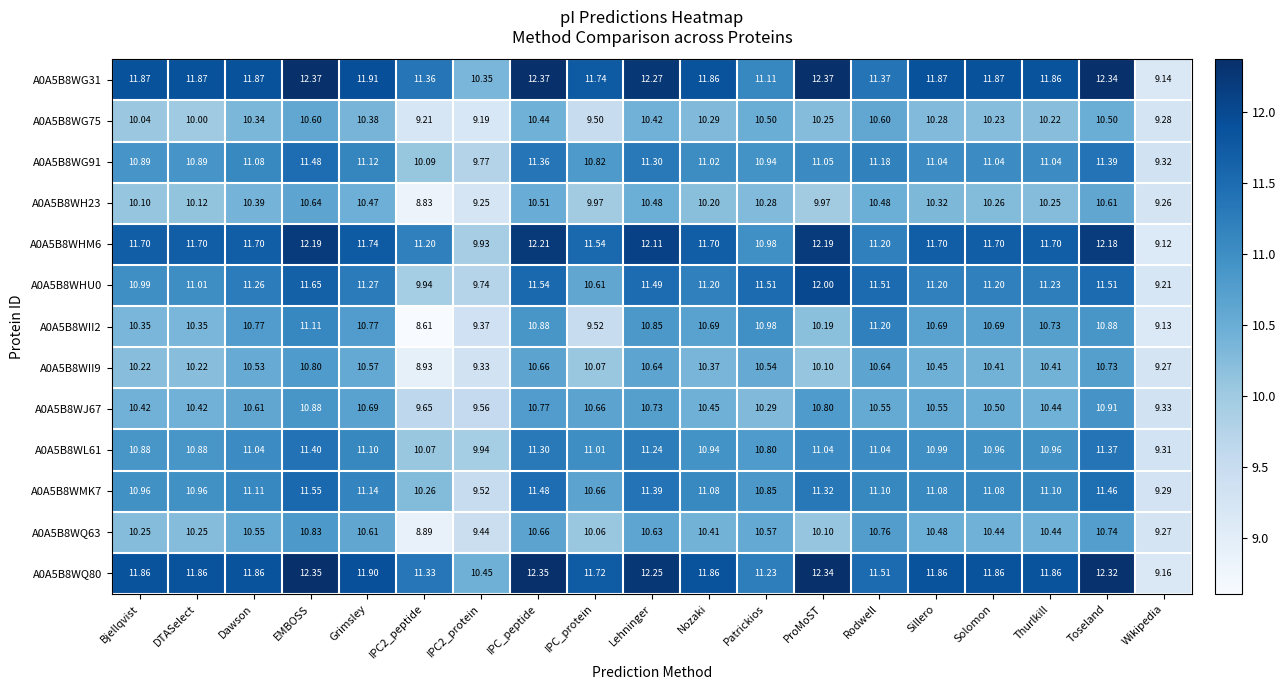

At which category is the sum across all series the highest?

EMBOSS